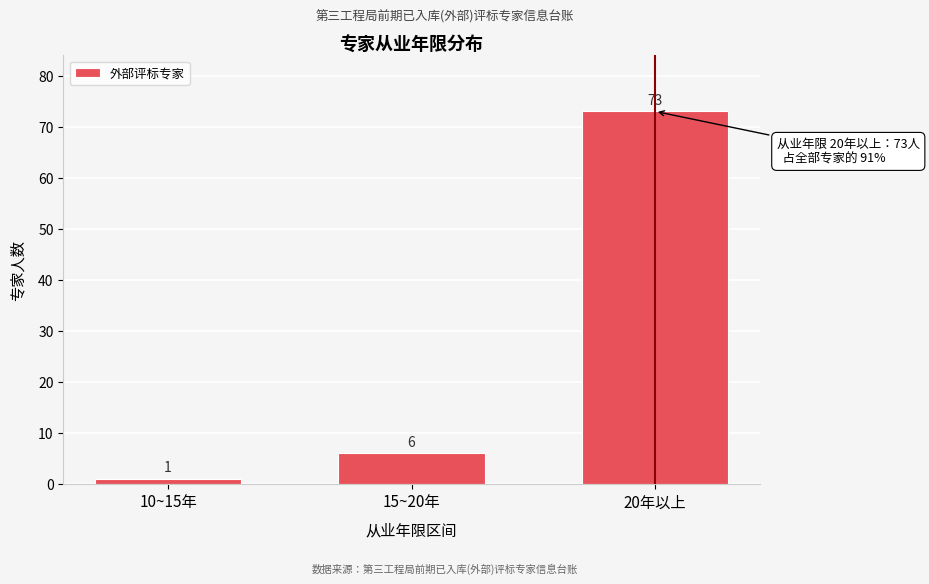

Reading left to right, what are all the values shown in this chart?

10~15年=1	15~20年=6	20年以上=73